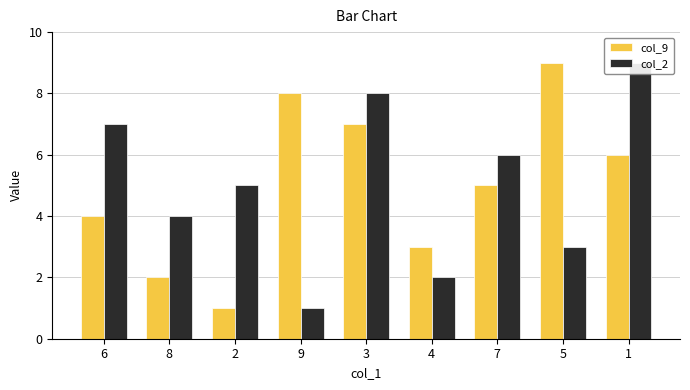

Reading left to right, what are all the values shown in this chart?

col_9: 4	2	1	8	7	3	5	9	6
col_2: 7	4	5	1	8	2	6	3	9